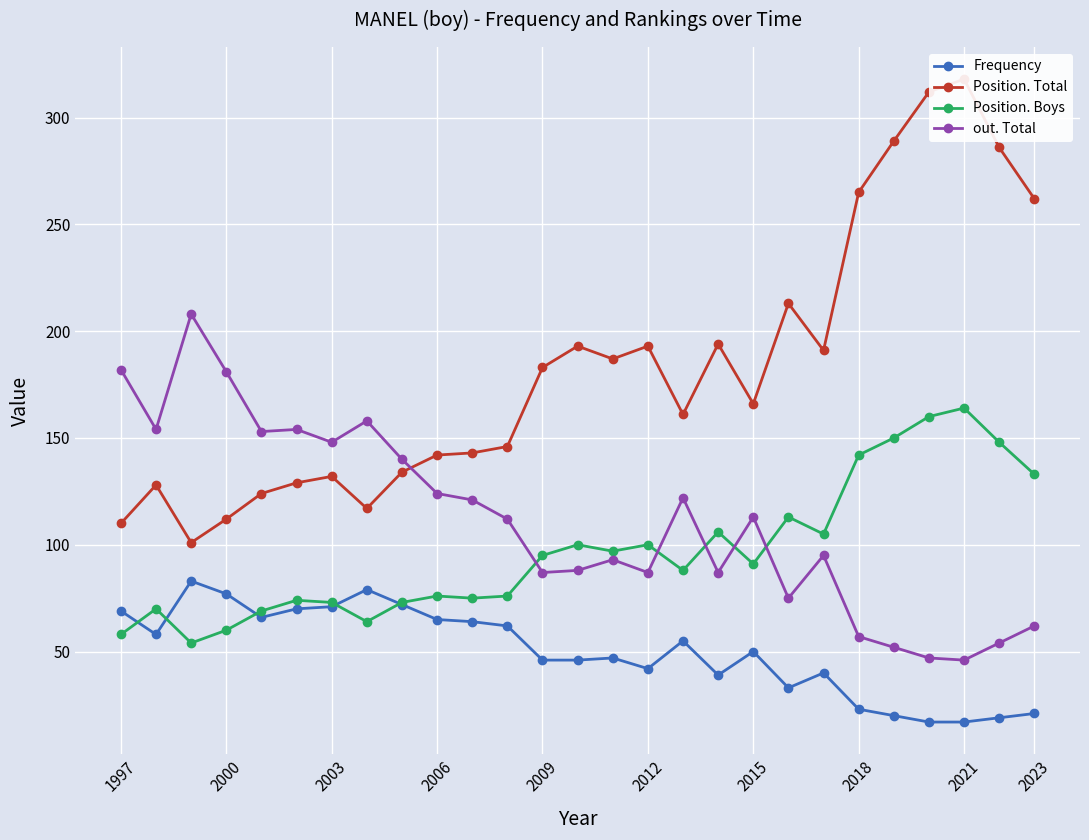

The out. Total series shows 312 at 1997. True or false?

False